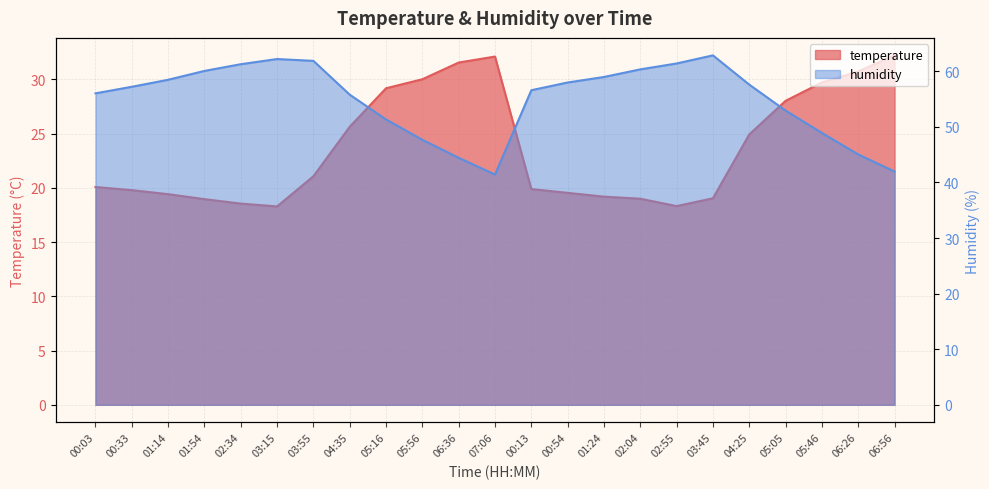

The humidity series shows 58.0 at 00:54. True or false?

True